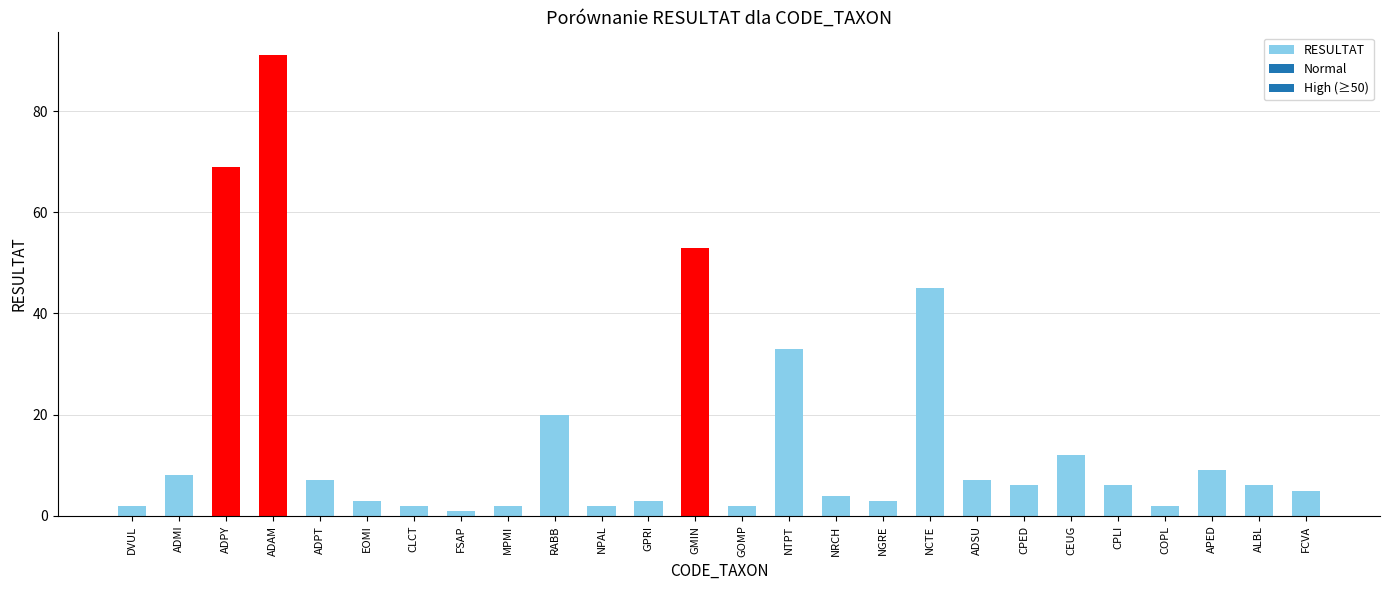

What is the sum of the values at ADMI and DVUL?

10